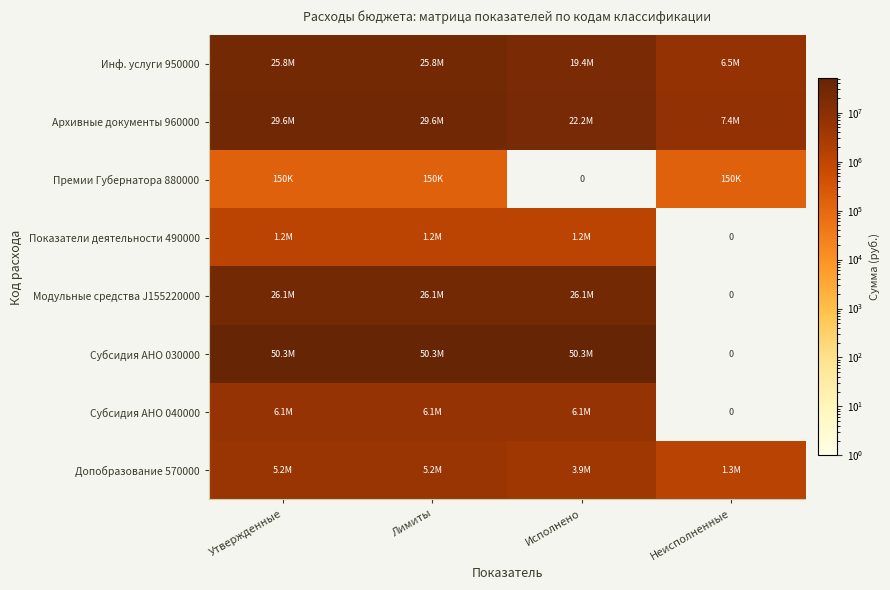

What is the spread (max minus min) of values at Утвержденные?

50170000.0